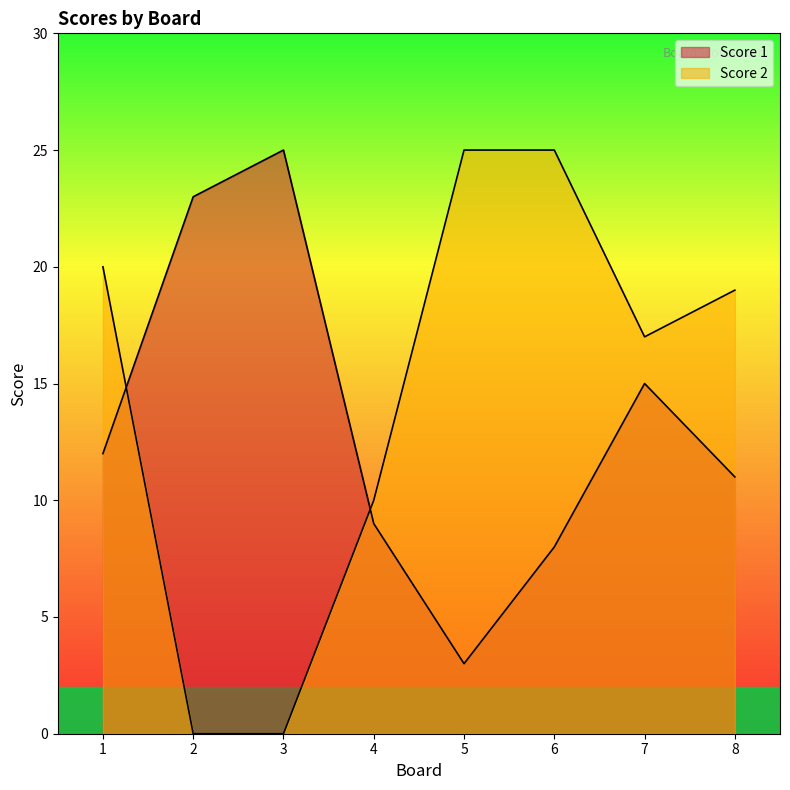

What is the maximum value for Score 1?

25